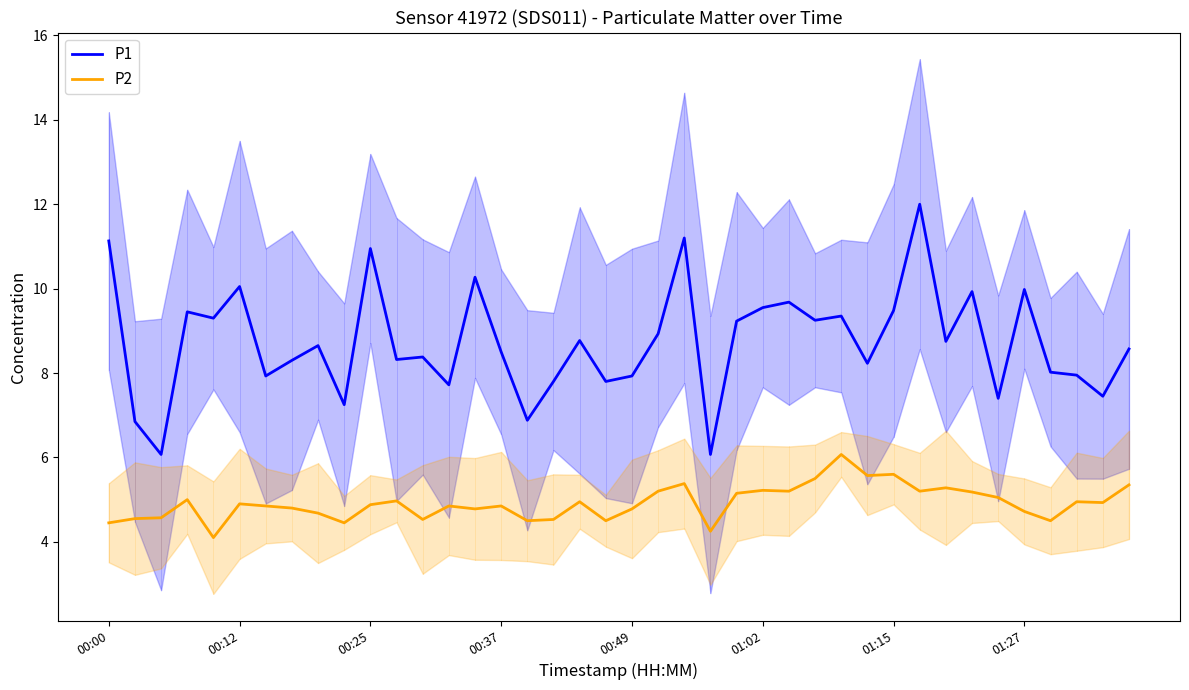

True or false: P1 and P2 intersect in this chart.

False